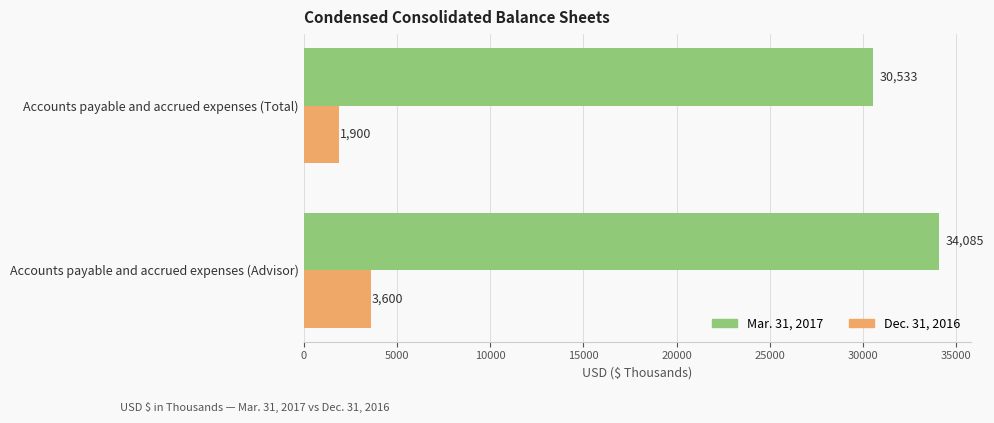

The value of Mar. 31, 2017 at Accounts payable and accrued expenses (Total) is 30533. True or false?

True